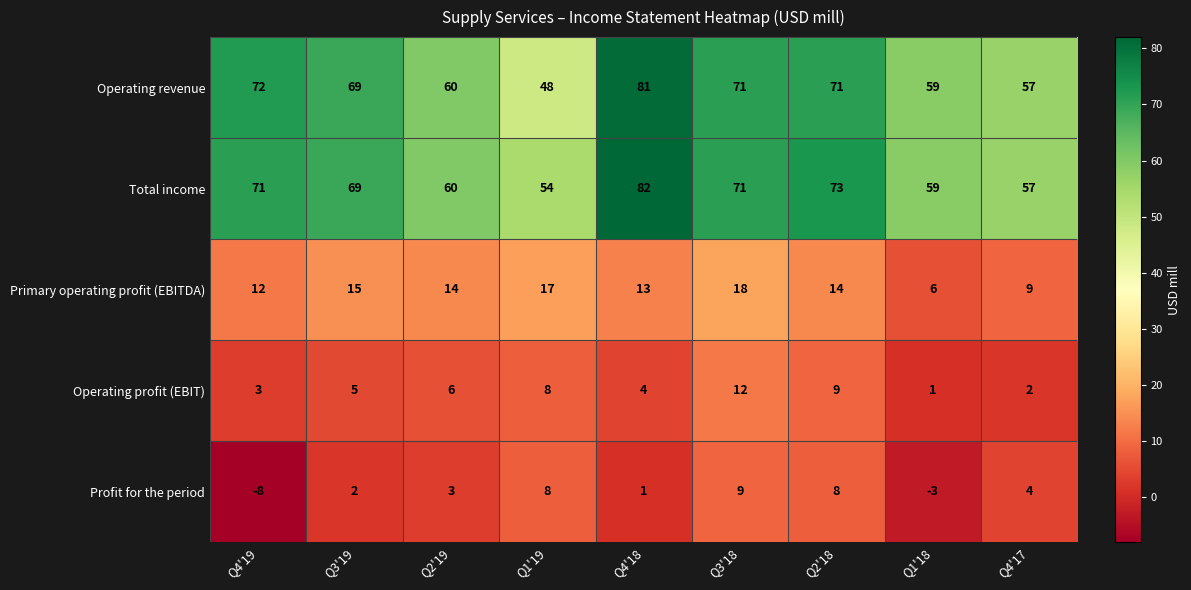

What is the minimum value for Primary operating profit (EBITDA)?

6